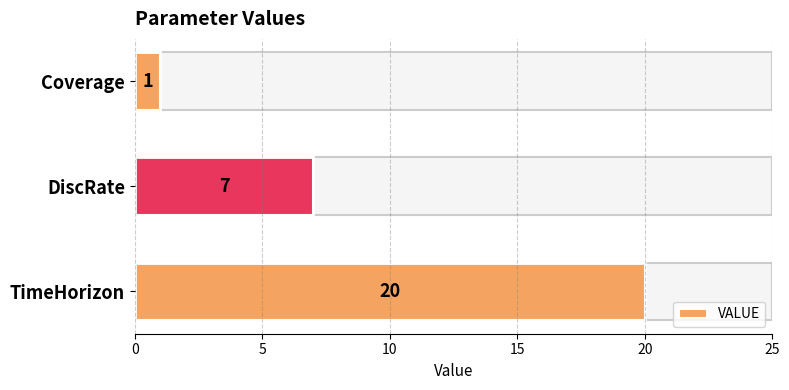

What is the sum of all values?

28